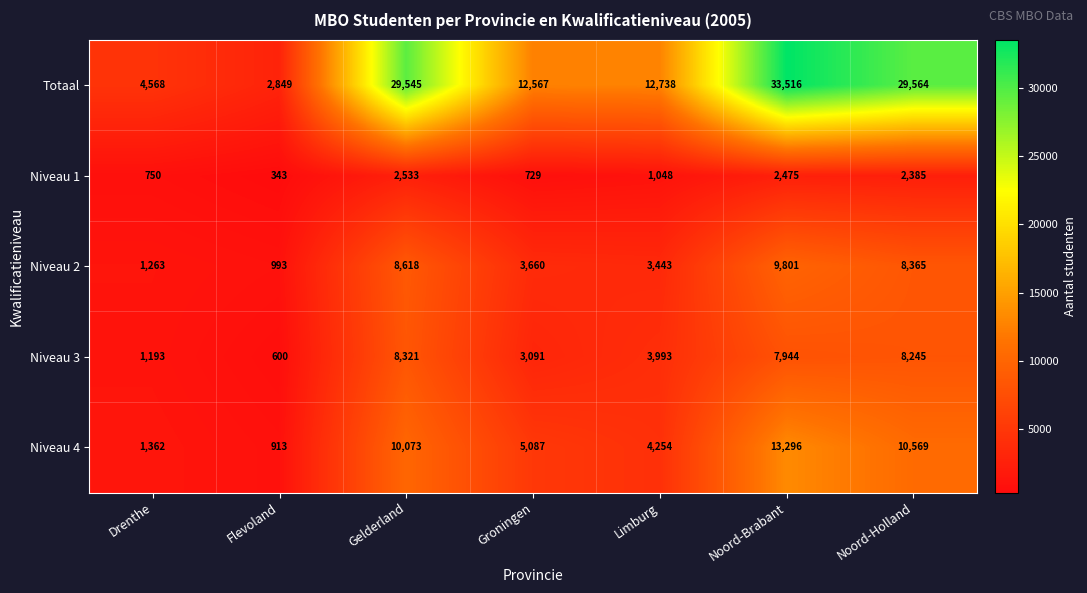

True or false: Niveau 3 has a value of 959 at Flevoland.

False